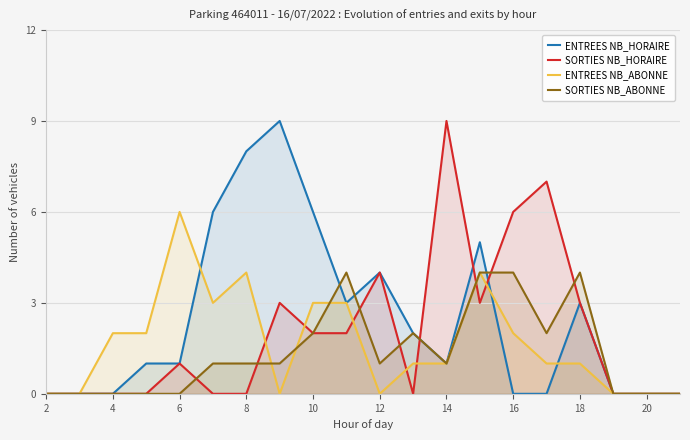

True or false: ENTREES NB_ABONNE has more than 1 points higher than both neighbors.

True